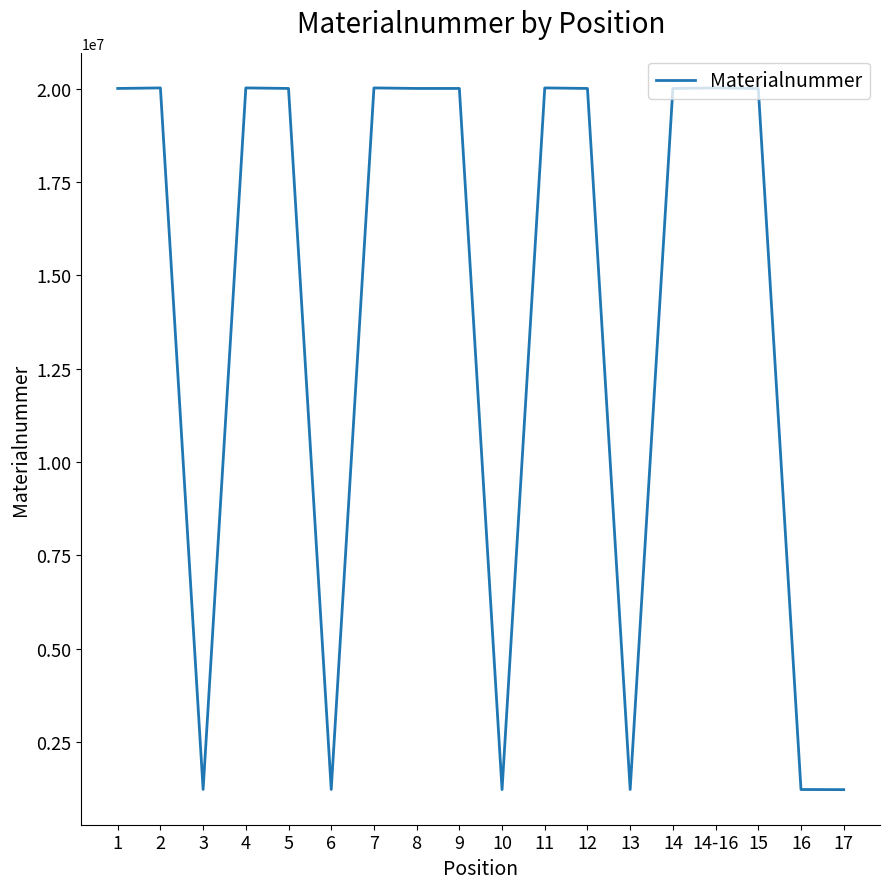

How many lines are shown in the chart?

1